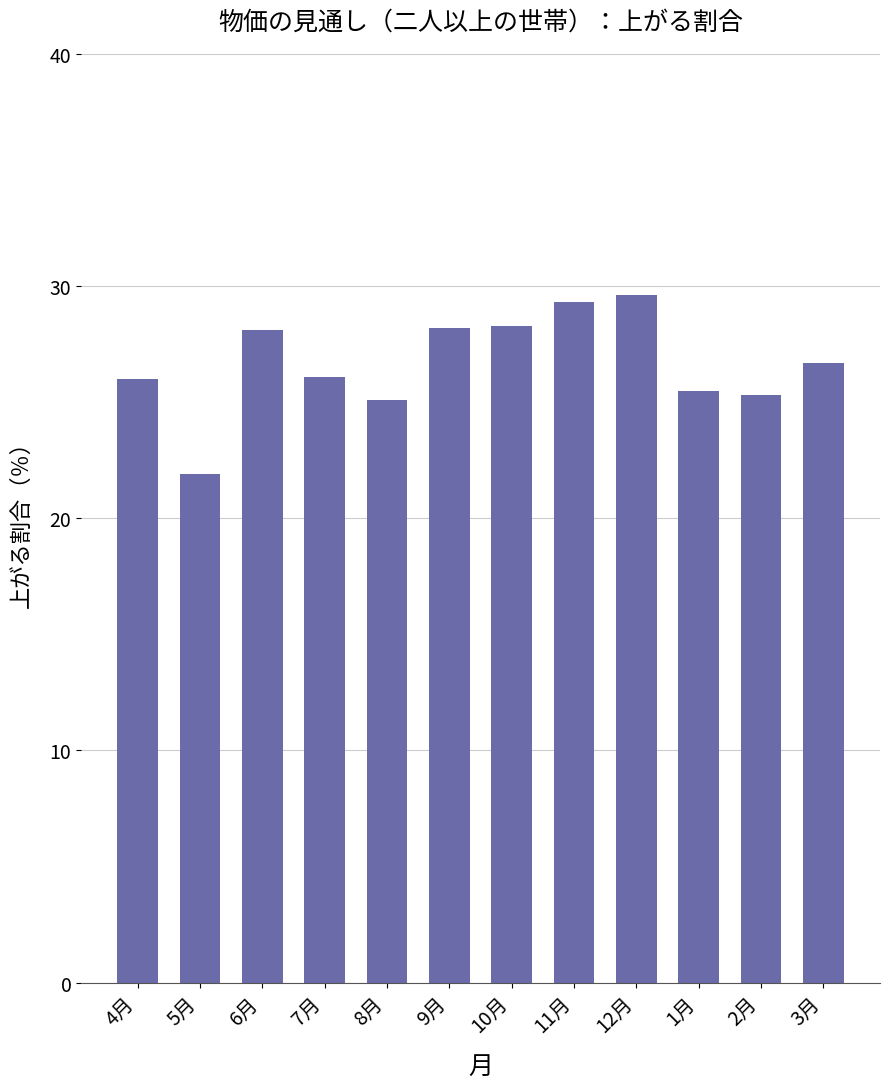

What is the change in value from 9月 to 10月?

+0.1